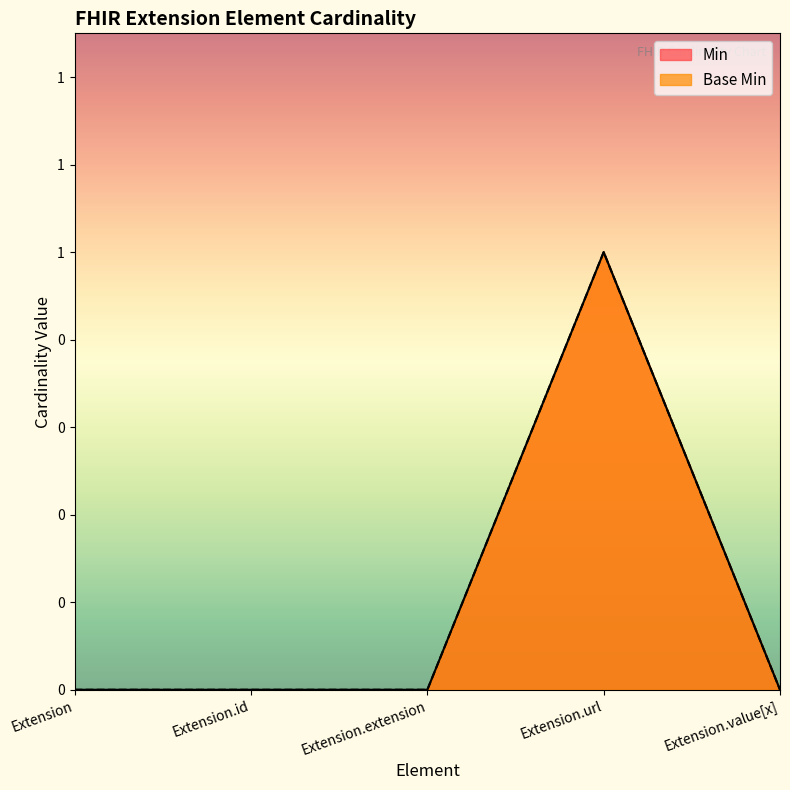

At which category does Base Min reach its first local peak?

Extension.url